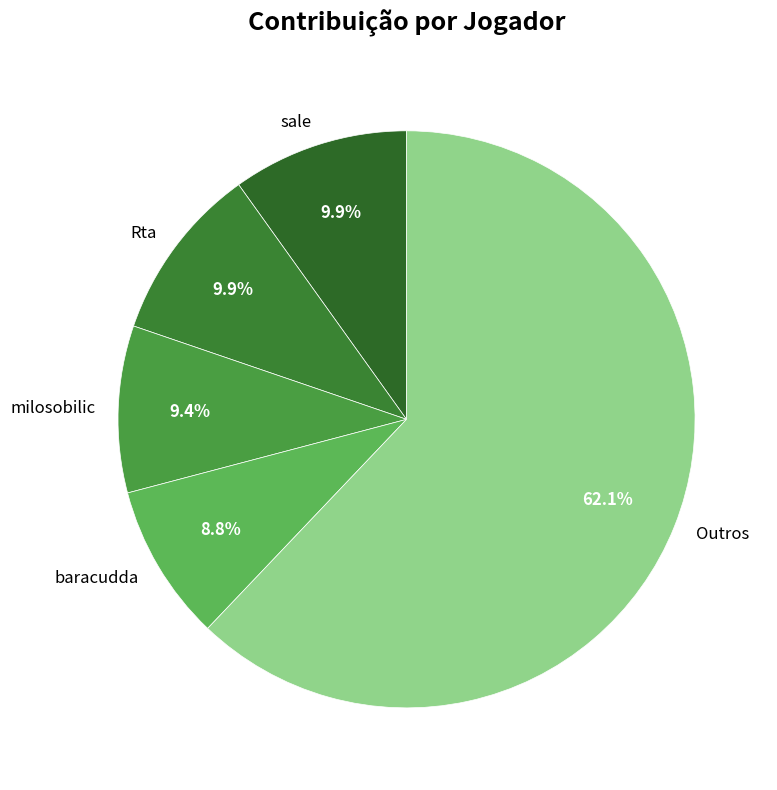

Is there any slice that represents more than half of the pie?

Yes